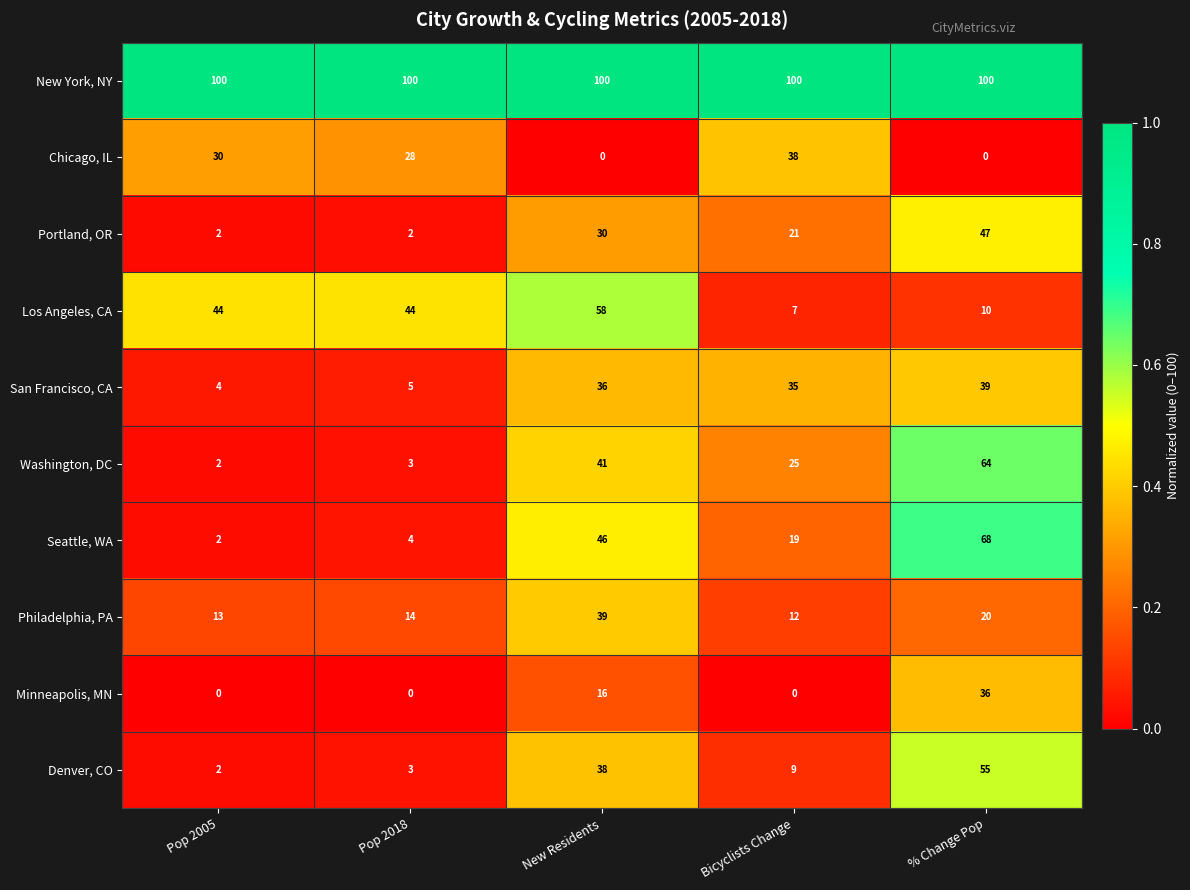

Where does the Seattle, WA series first go above 19?

New Residents